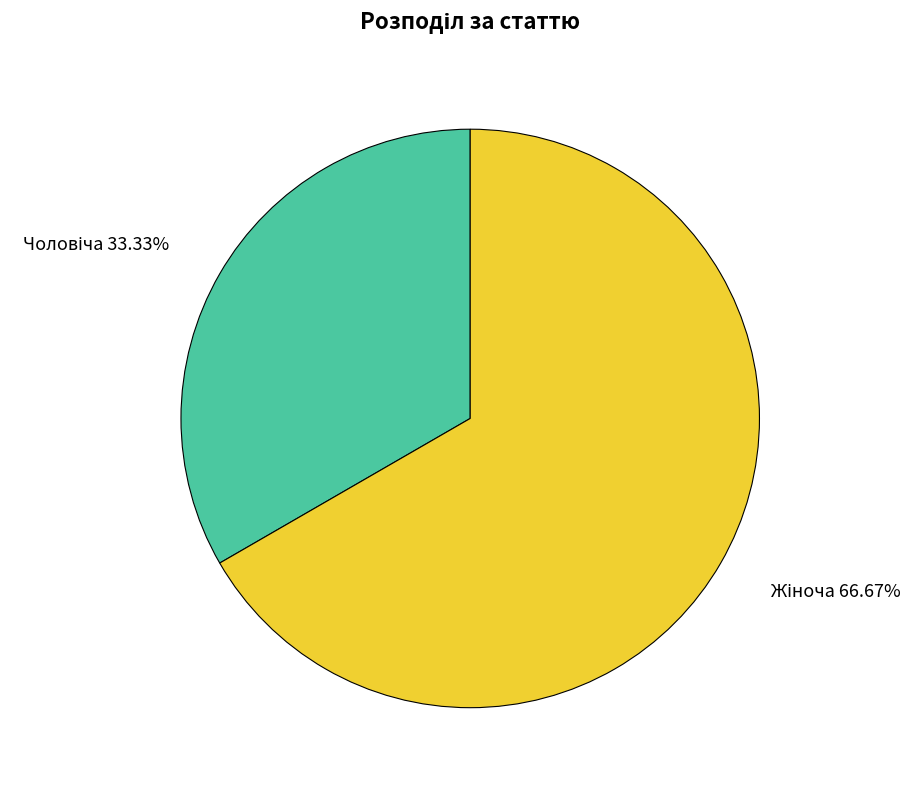

How many slices are in this pie chart?

2